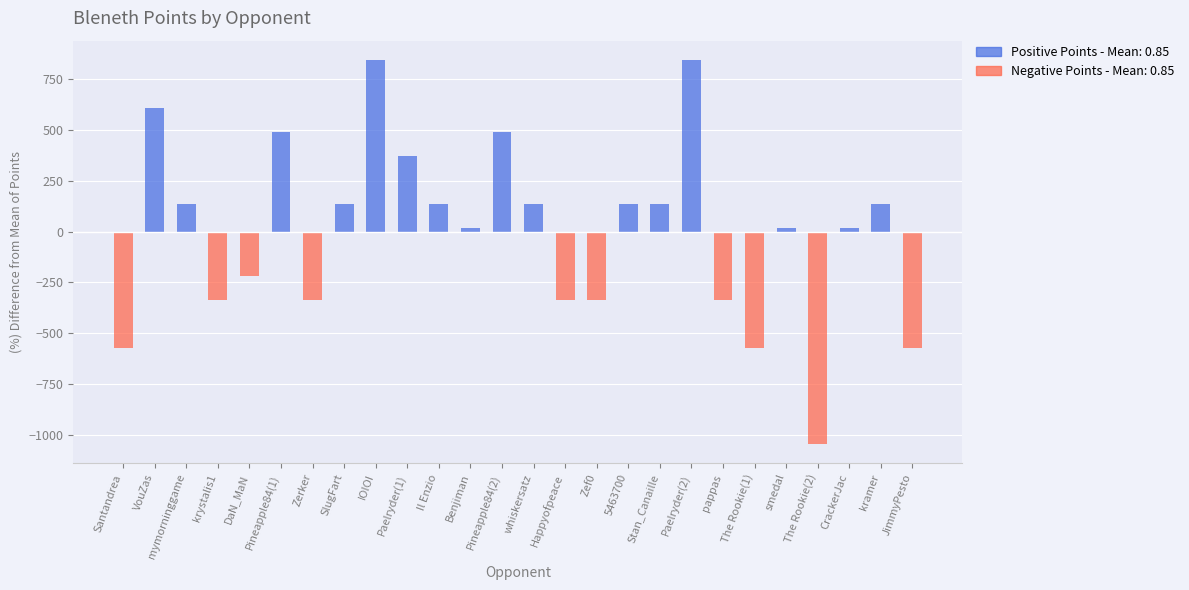

What position from the right is IOIOI?

18